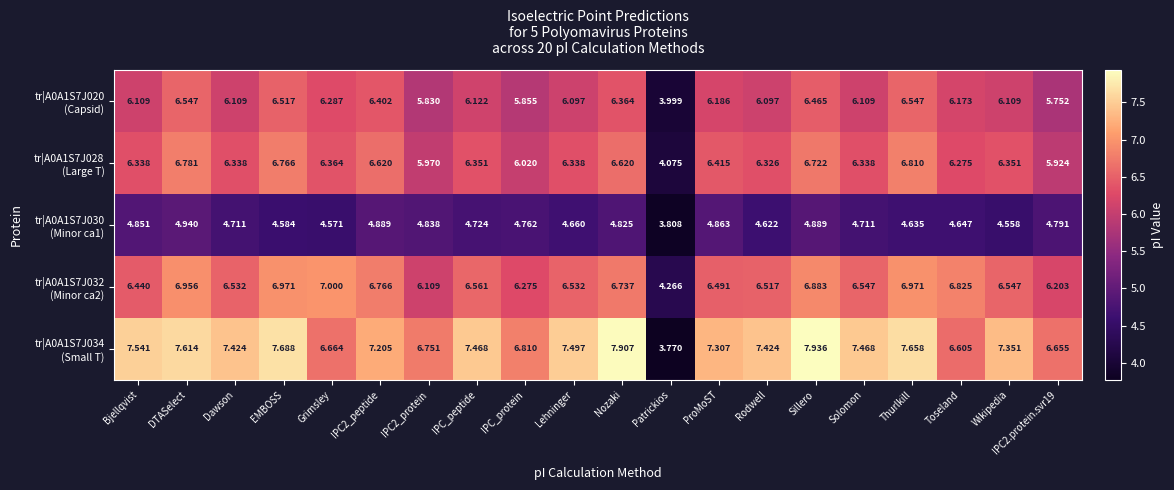

At which category is the sum across all series the highest?

Sillero